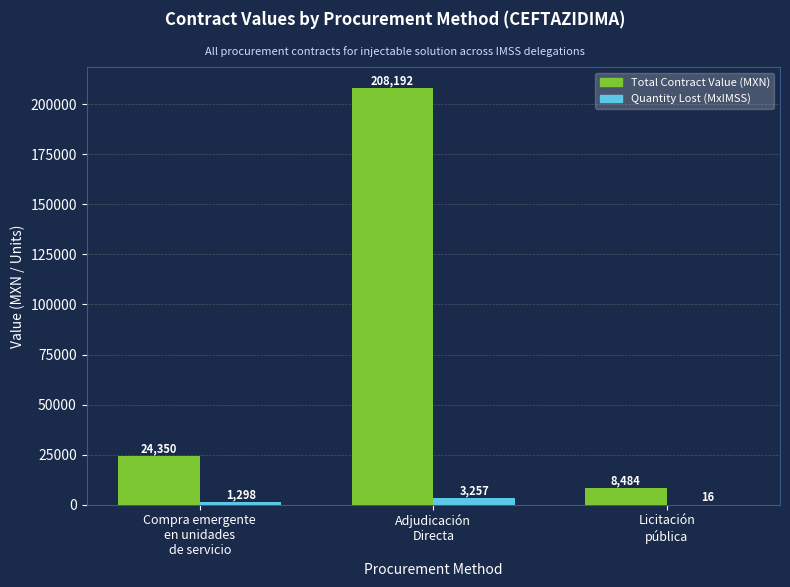

What is the sum of all Total Contract Value (MXN) values?

241026.0